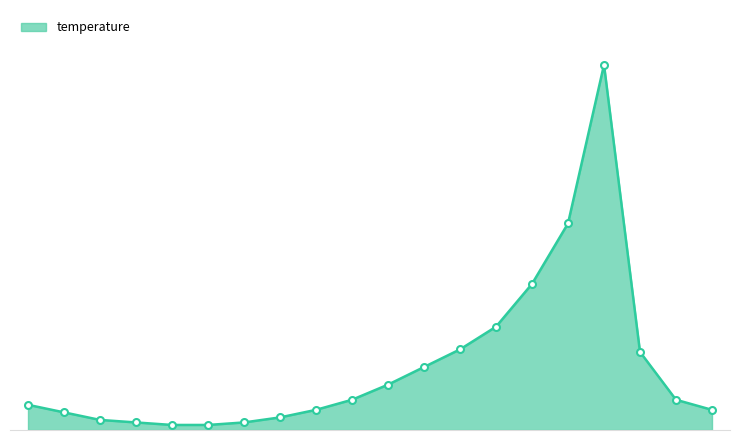

How many points are higher than both their immediate neighbors (excluding endpoints)?

1